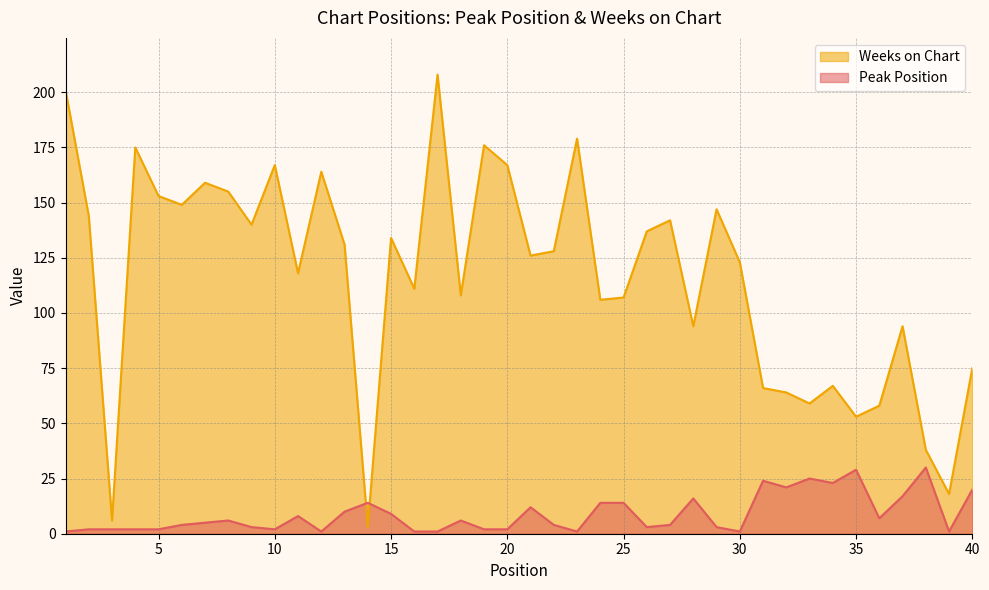

What is the difference between the maximum and minimum values in the Weeks on Chart series?

205